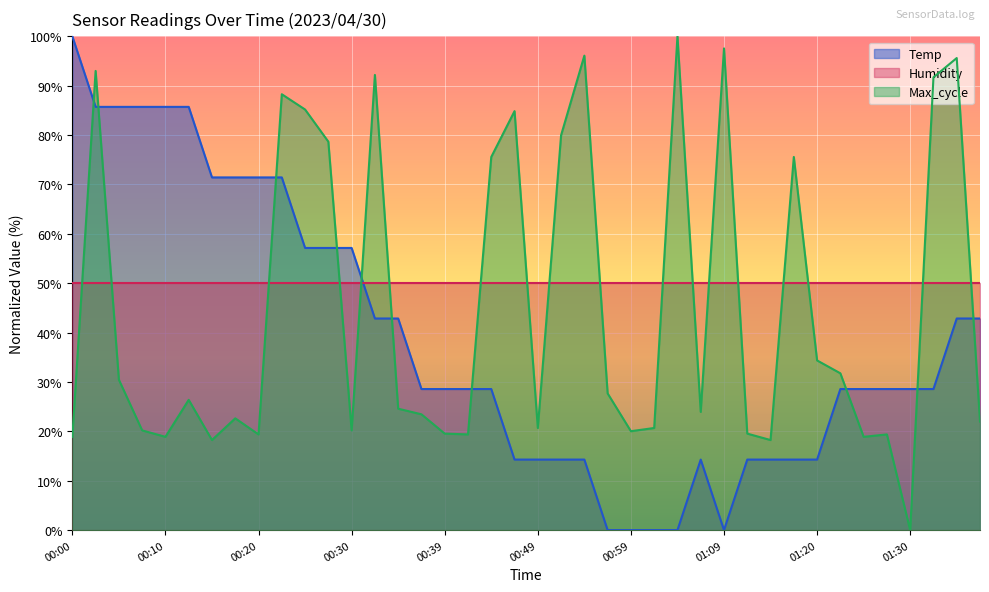

Is the value of Temp at 00:22 greater than the value of Max_cycle at 01:14?

Yes